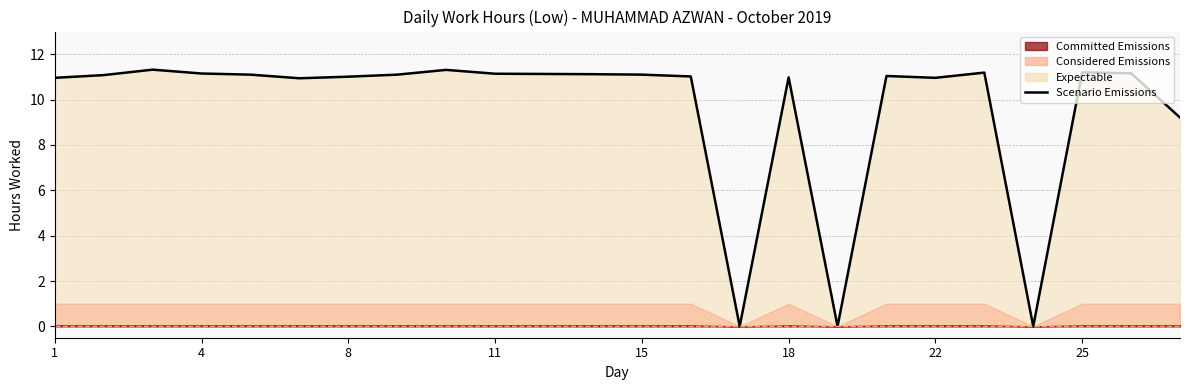

Reading left to right, what are all the values shown in this chart?

11.0	11.1	11.3	11.2	11.1	10.9	11.0	11.1	11.3	11.1	11.1	11.1	11.1	11.0	0.0	11.0	0.0	11.0	11.0	11.2	0.0	11.2	11.2	9.2